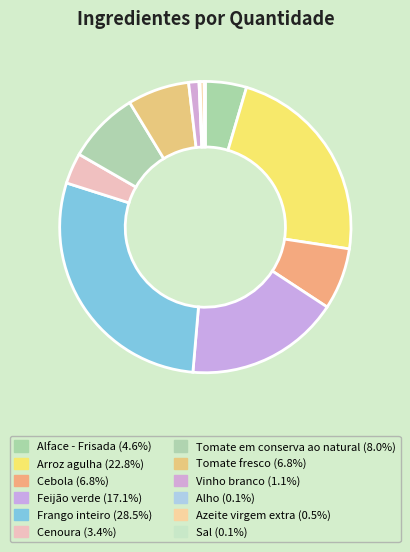

What is the smallest slice in the pie chart?

Alho